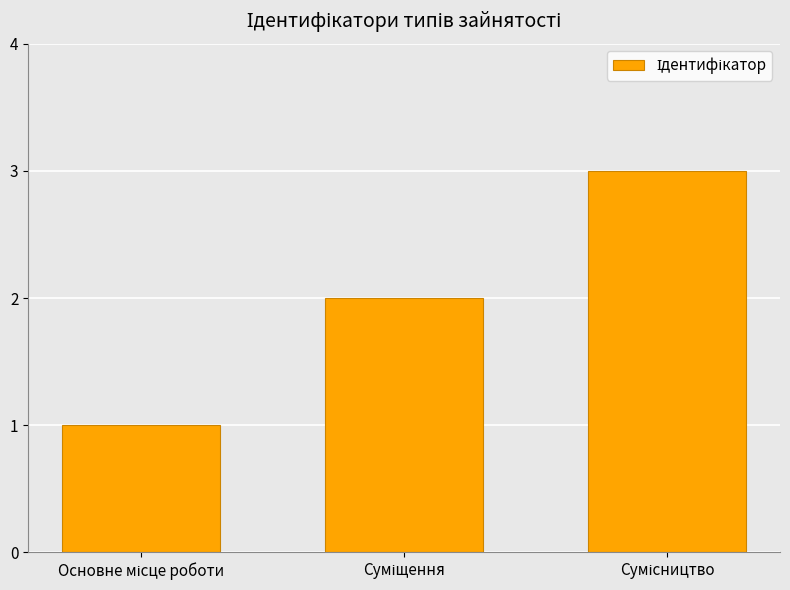

What is the sum of all values?

6